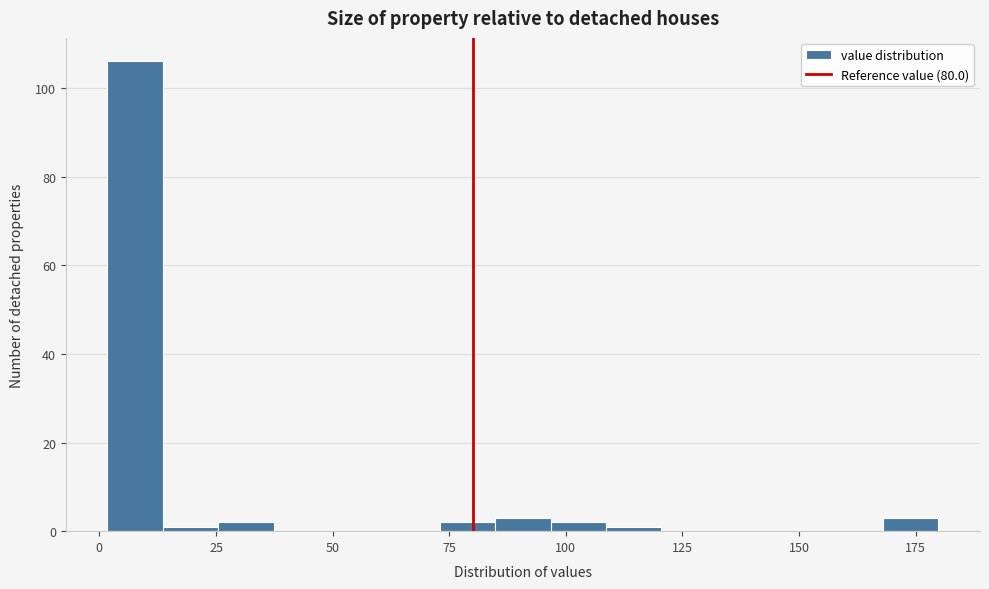

Read against the x-axis, roughly where is the centre of the tallest bar?

10